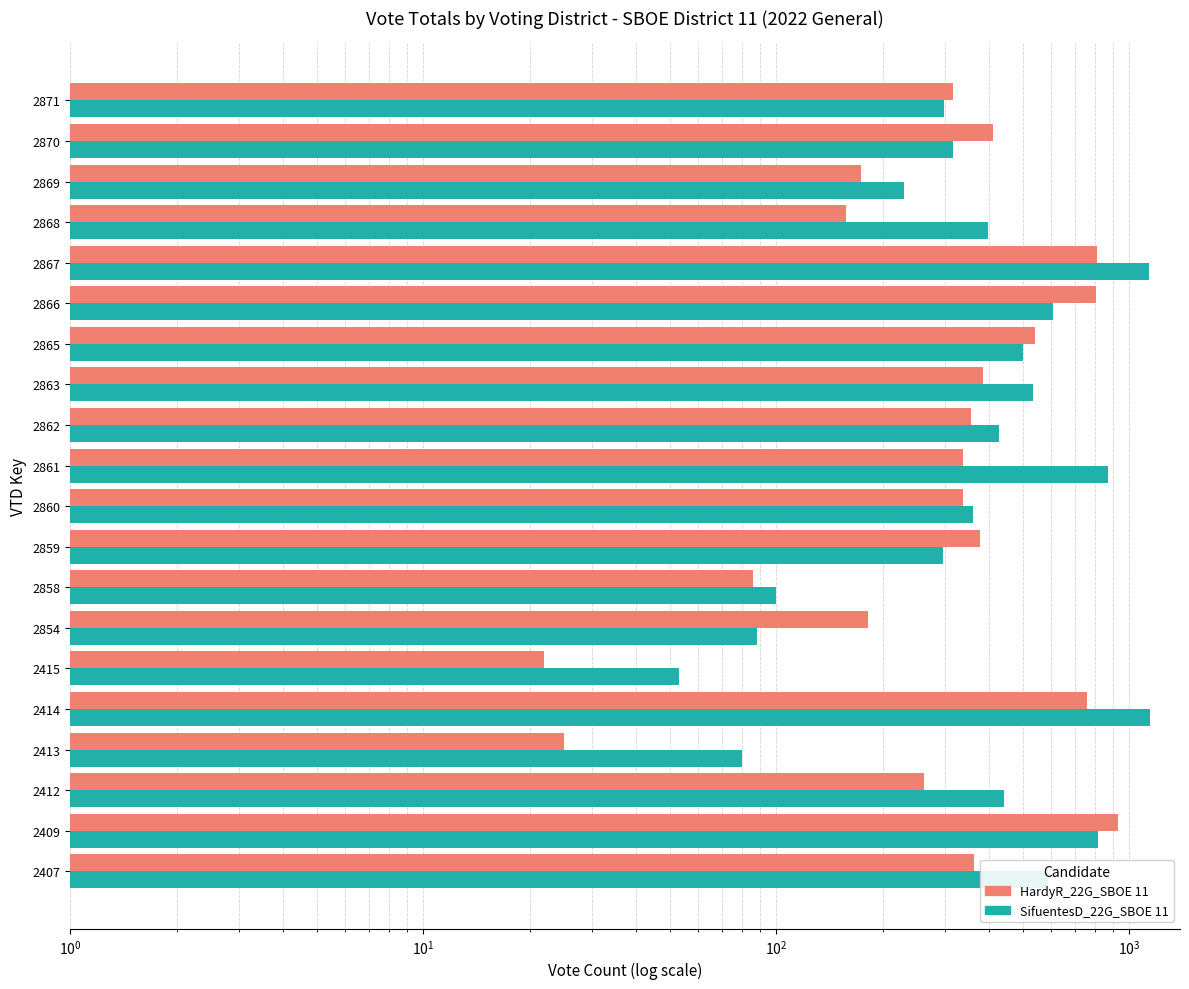

Which series has the largest total across all categories?

SifuentesD_22G_SBOE 11